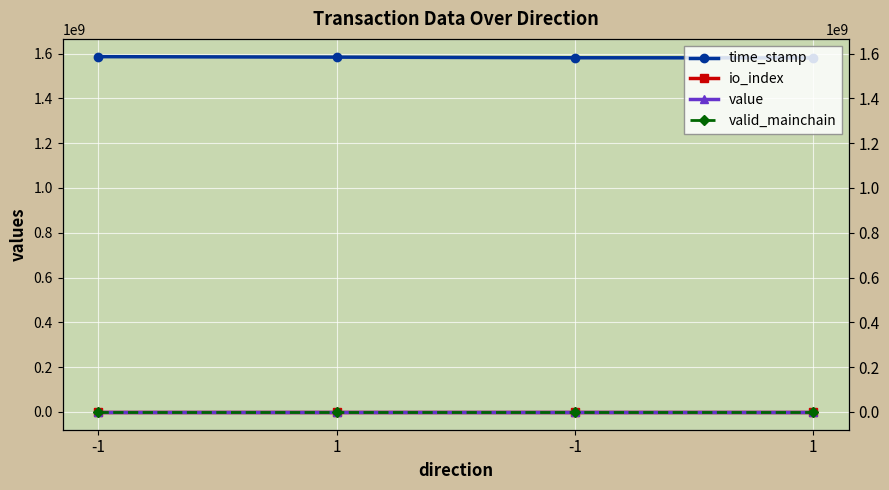

List the series in order of their peak value, highest first.

time_stamp, value, io_index, valid_mainchain